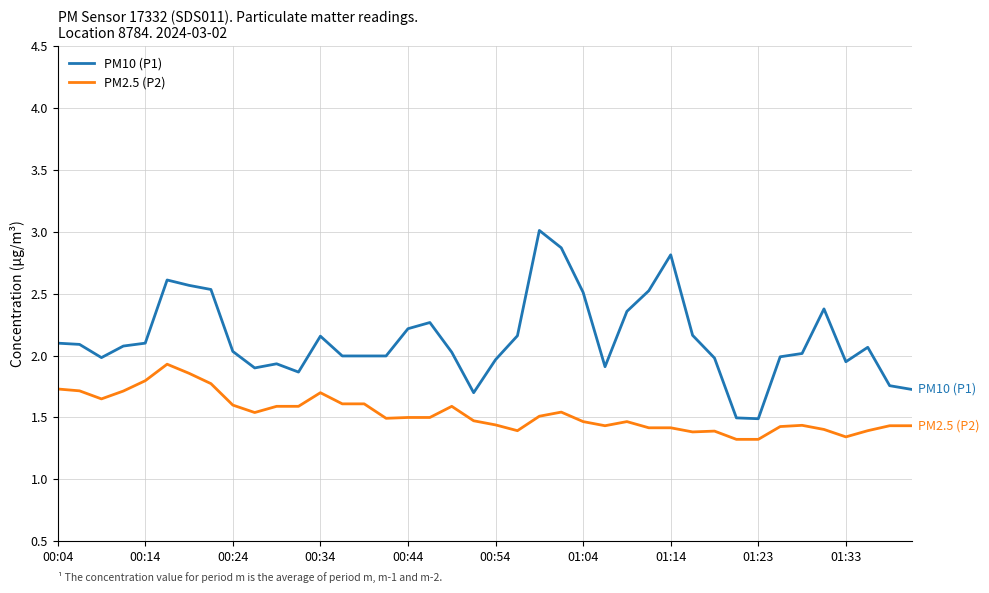

True or false: PM10 (P1) and PM2.5 (P2) cross at least once.

False